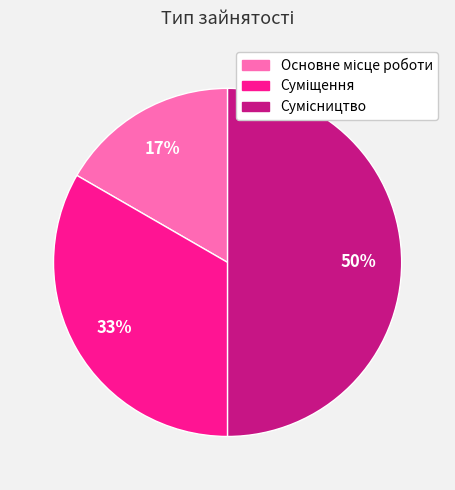

To the nearest percent, what is the difference between the largest and smallest slice percentages?

33%